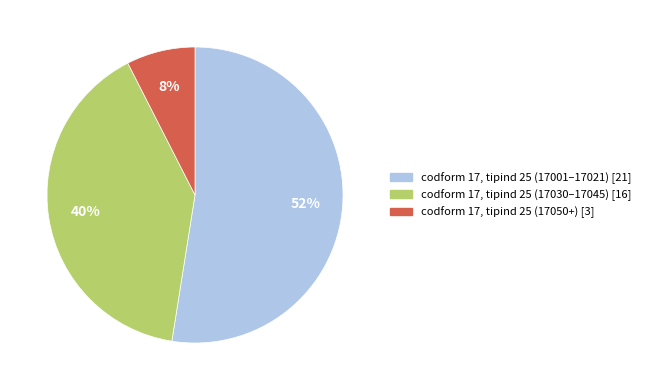

What is the ratio of the value at codform 17, tipind 25 (17030–17045) [16] to the value at codform 17, tipind 25 (17001–17021) [21]?

0.8